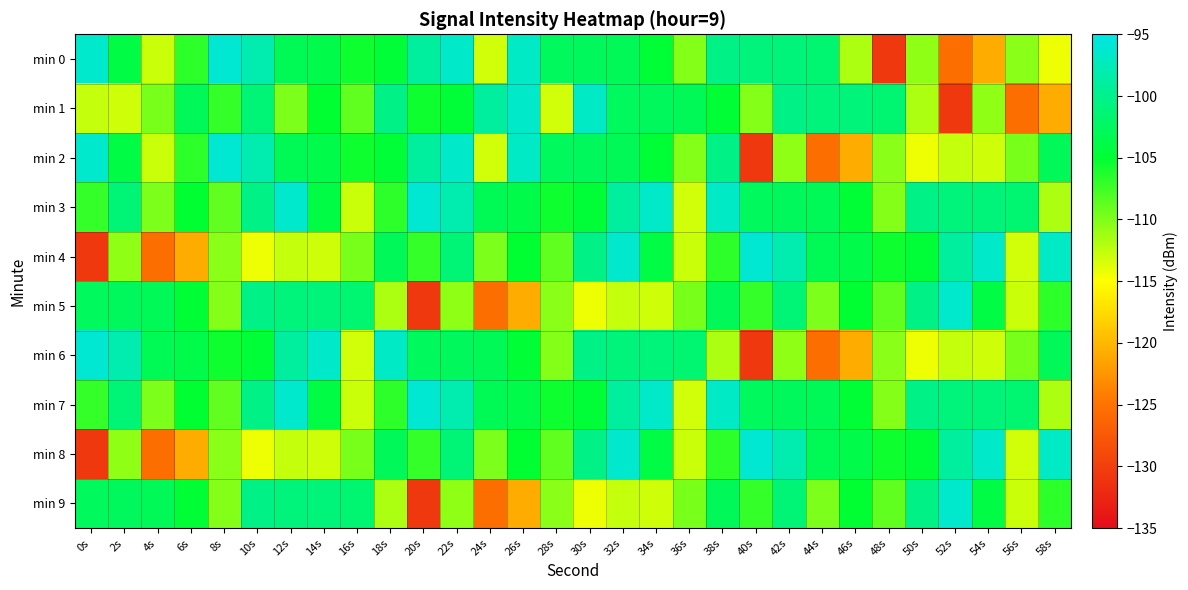

Rank the series at 16s from lowest to highest value.

min 6, min 3, min 7, min 4, min 8, min 1, min 0, min 2, min 5, min 9